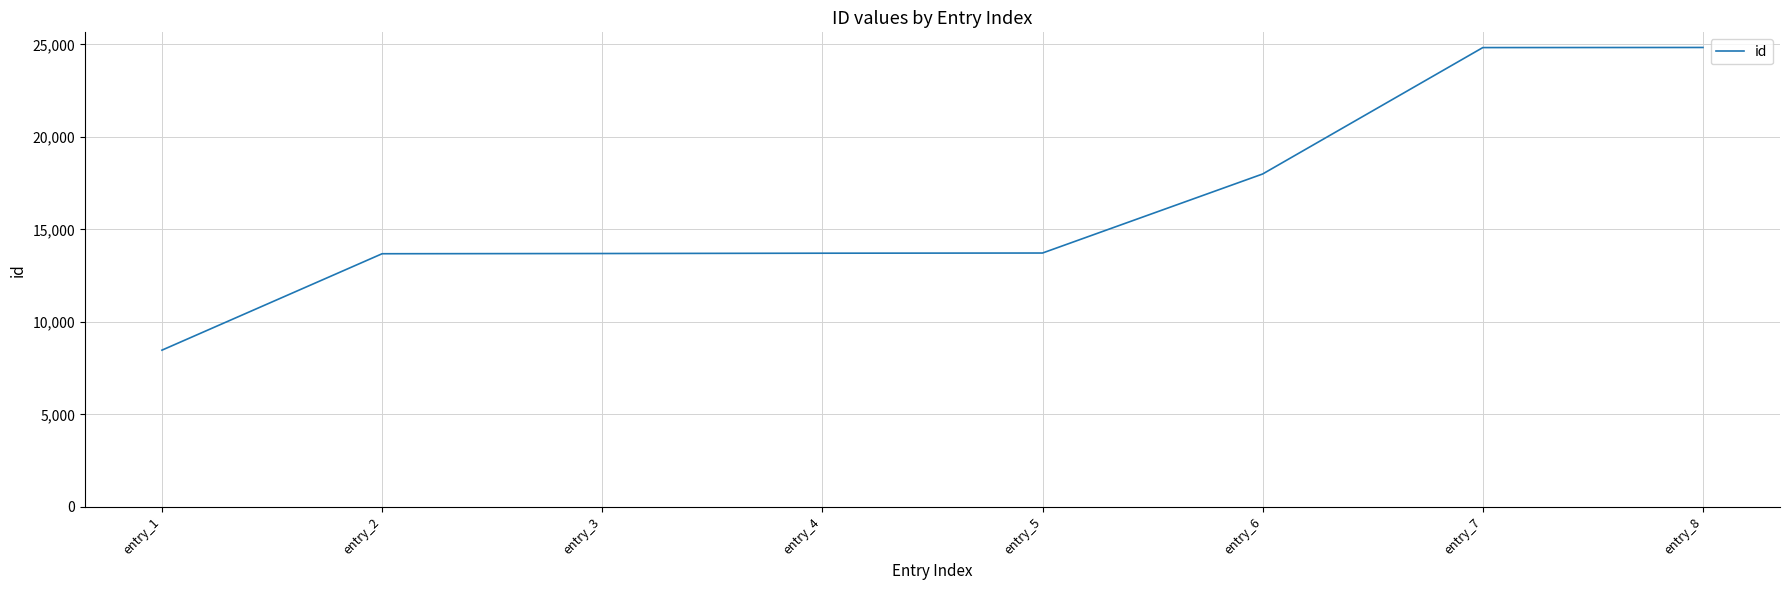

What is the greatest value displayed?

24836